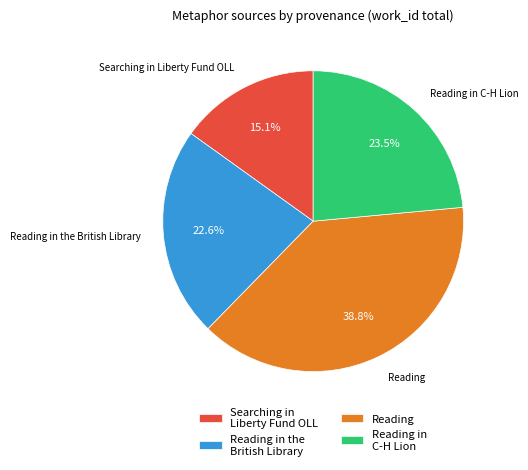

Count the number of slices in the pie.

4